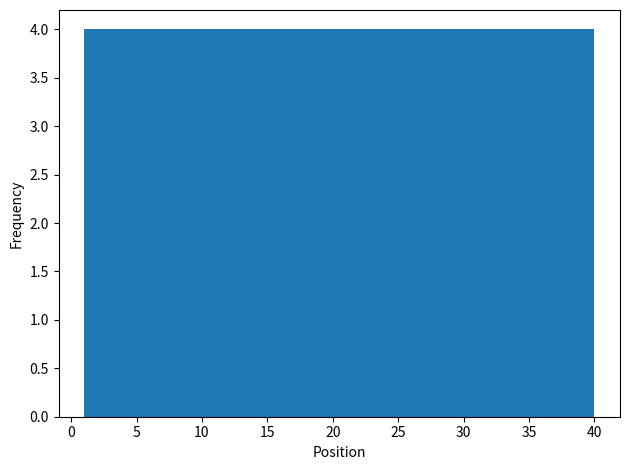

Reading left to right, transcribe this chart: for each bar, give the range it covers on the x-axis and its height. Neither the bar edges nor the heights are printed on the chart, so give them approximately, as read against the axes.

1.0 to 4.9: 4
4.9 to 8.8: 4
8.8 to 12.7: 4
12.7 to 16.6: 4
16.6 to 20.5: 4
20.5 to 24.4: 4
24.4 to 28.3: 4
28.3 to 32.2: 4
32.2 to 36.1: 4
36.1 to 40.0: 4